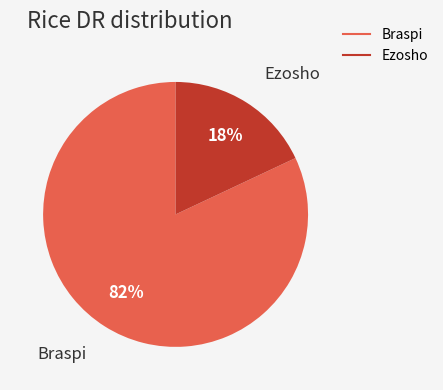

To the nearest percent, what is the average slice percentage?

50%